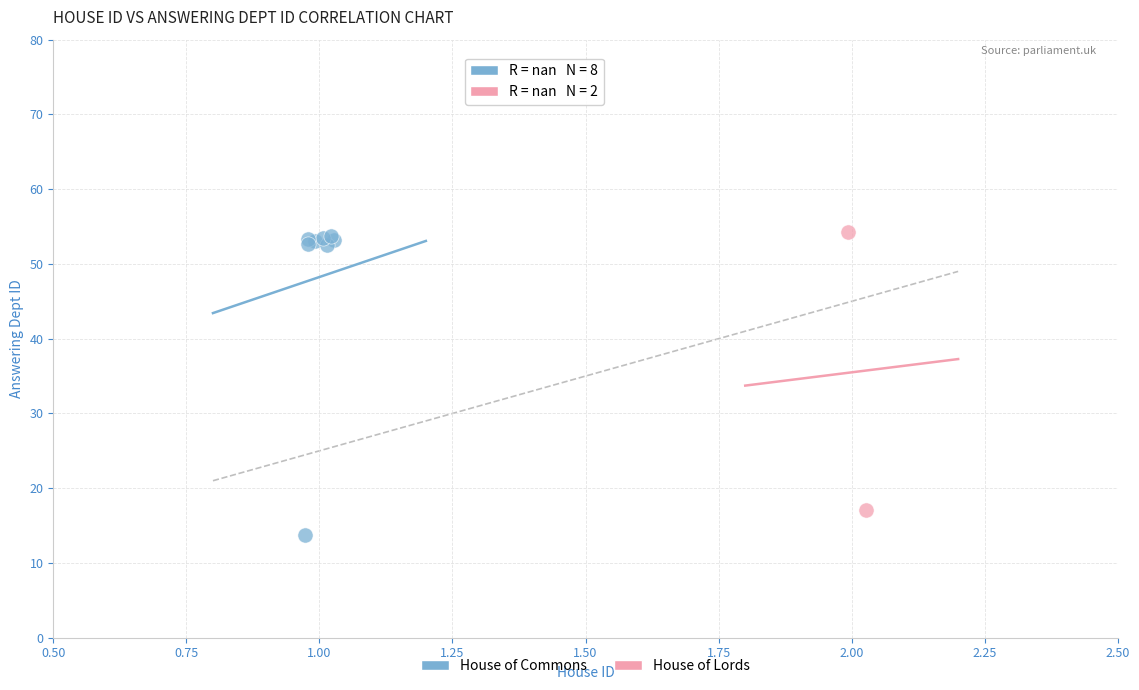

What are all the series names shown in the legend?

House of Commons, House of Lords